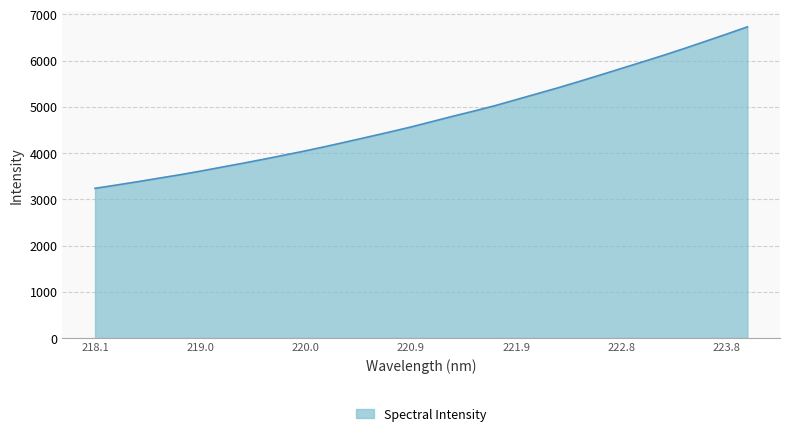

What is the difference between the maximum and minimum values?

3493.0